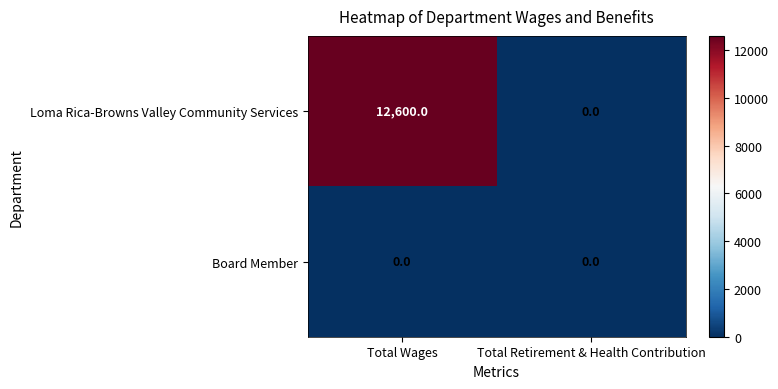

At which category is the sum across all series the highest?

Total Wages